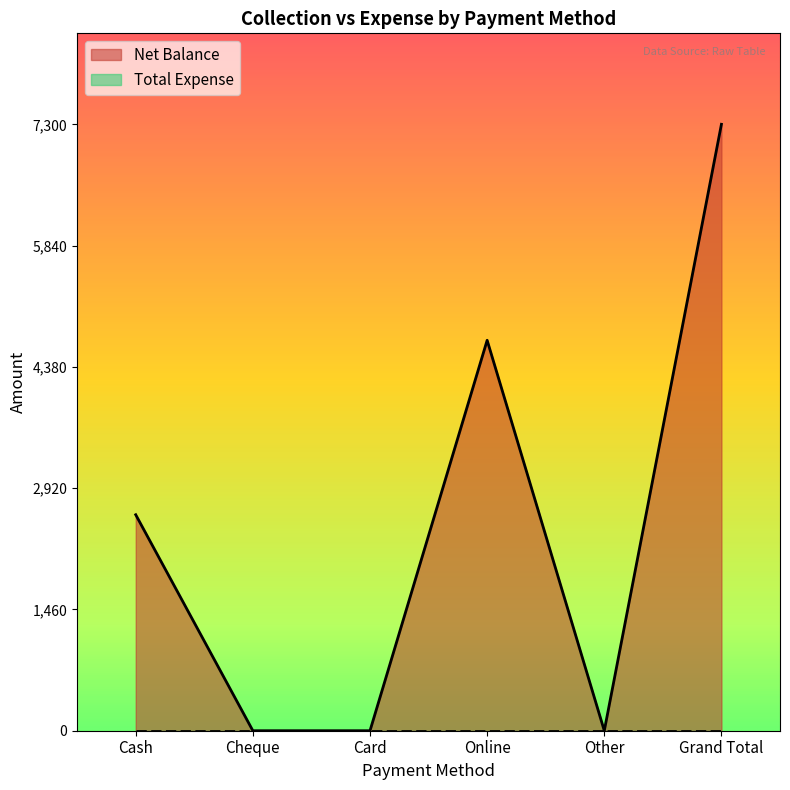

List the labels in order of value, smallest first.

Cheque, Card, Other, Cash, Online, Grand Total